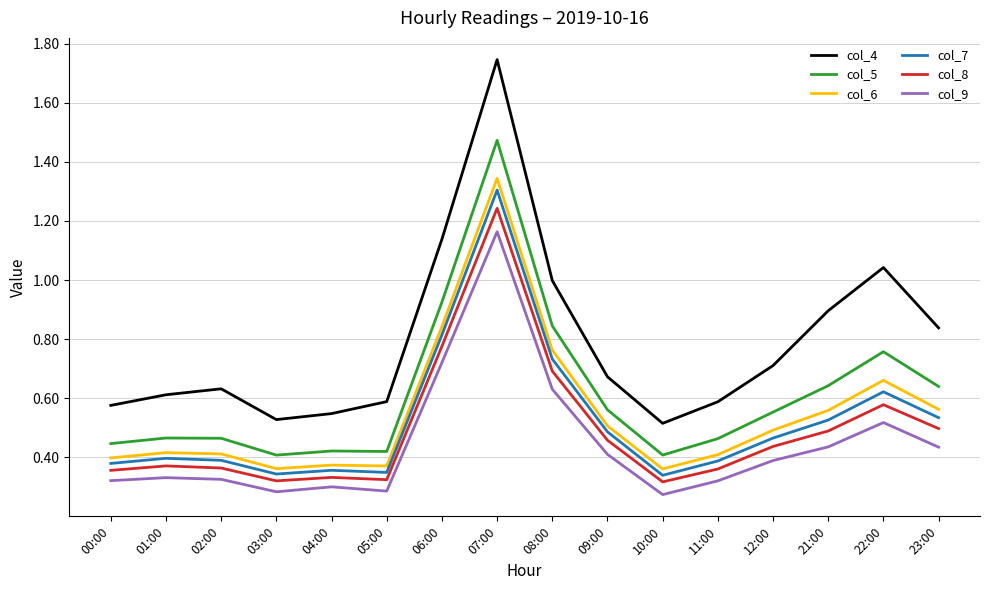

True or false: col_4 and col_7 intersect in this chart.

False